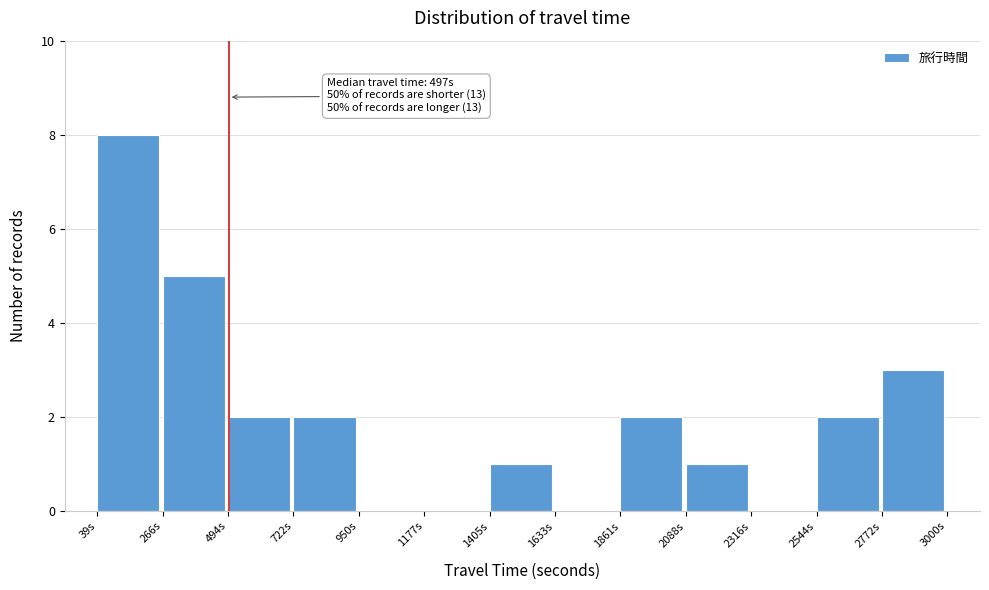

Which range on the x-axis has the tallest bar?

50 to 250